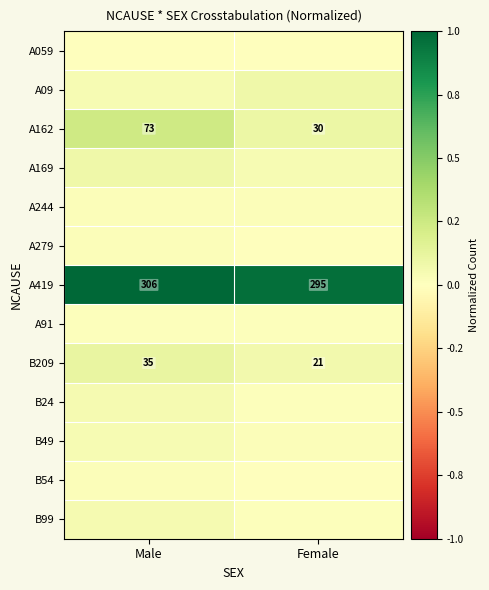

How many values in the B209 series are below 35?

1